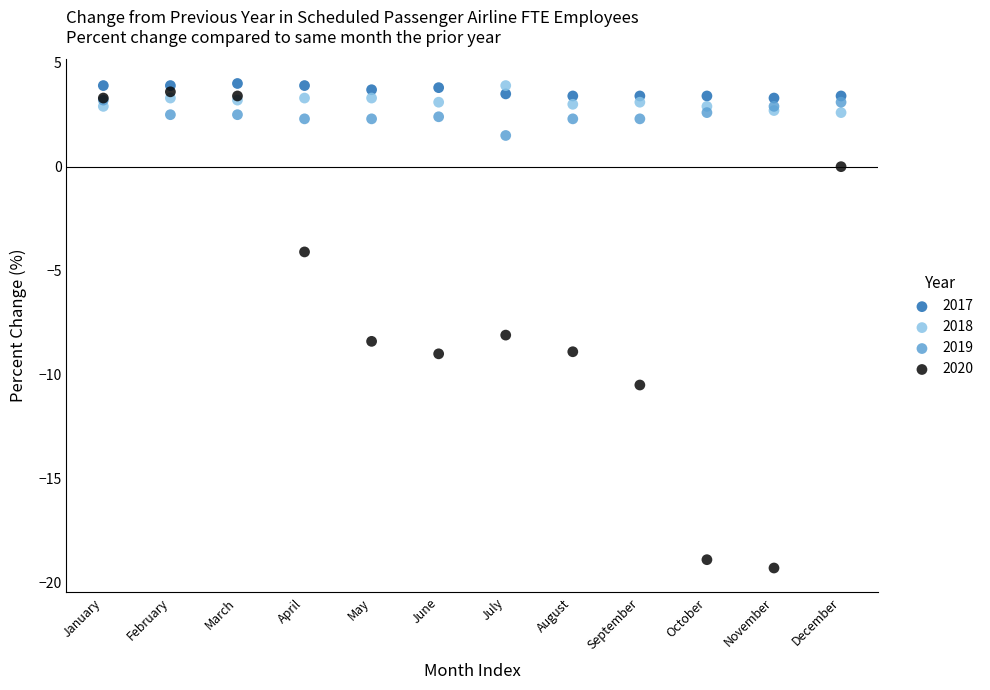

Across all series, what Y value is closest to -7?

-8.1